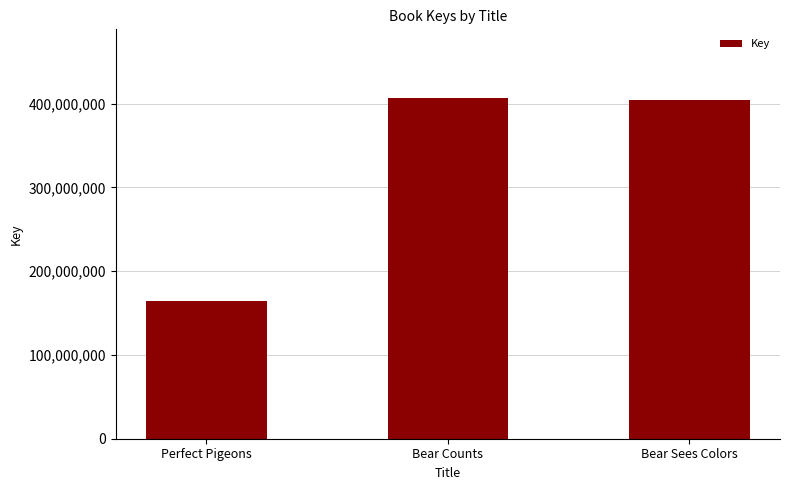

What is the label of the 2nd bar from the right?

Bear Counts